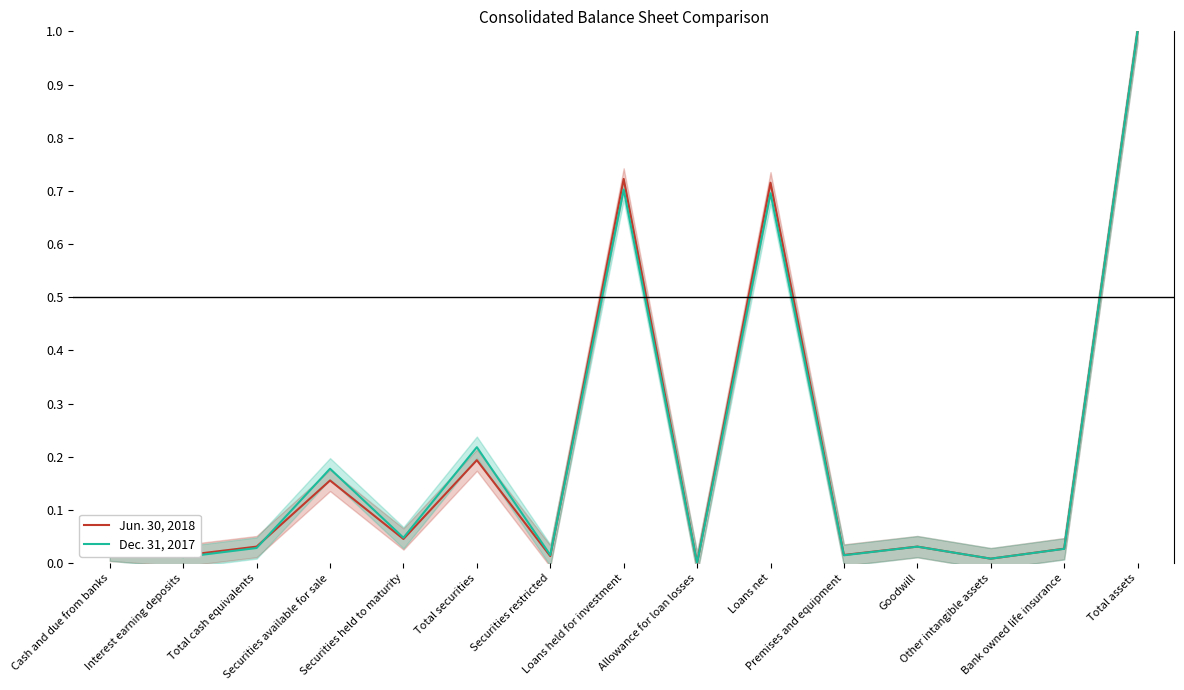

What is the difference between the second highest and second lowest values in the Jun. 30, 2018 series?

0.7